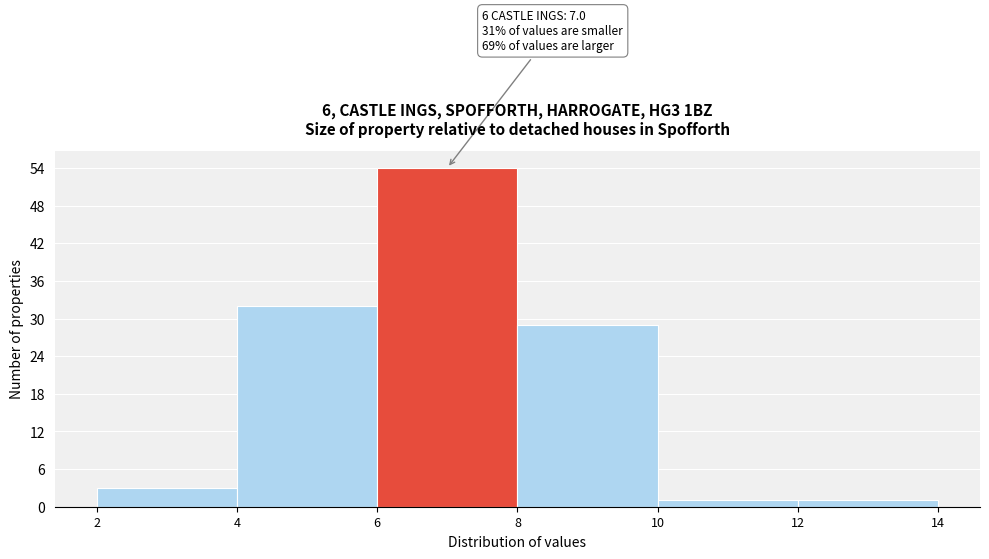

Over which range of the x-axis is the bar tallest?

6 to 8